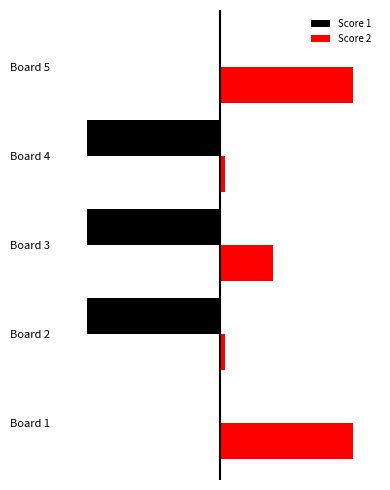

What is the value of the Score 2 bar at the 4th from the left?

1